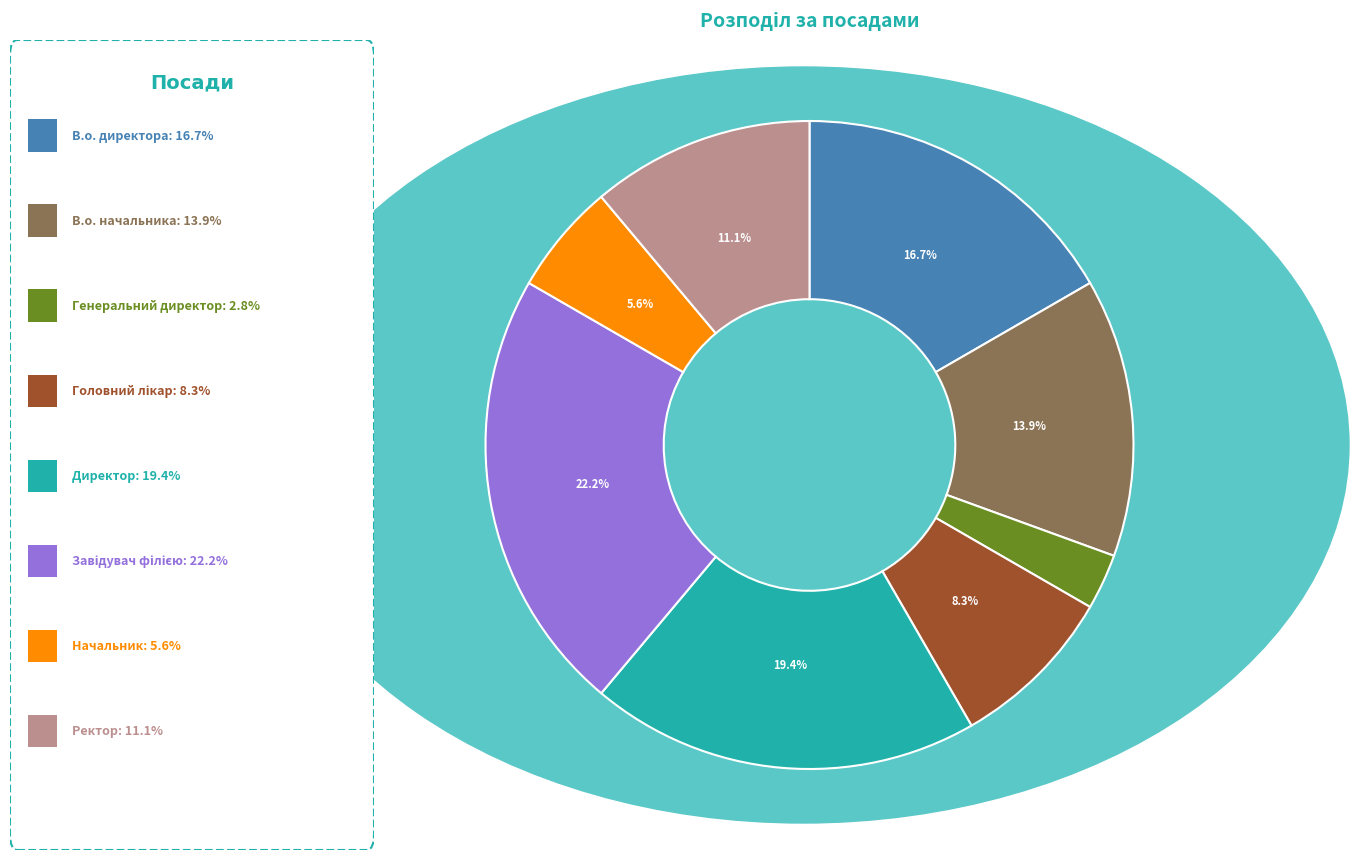

Does any single category account for the majority?

No